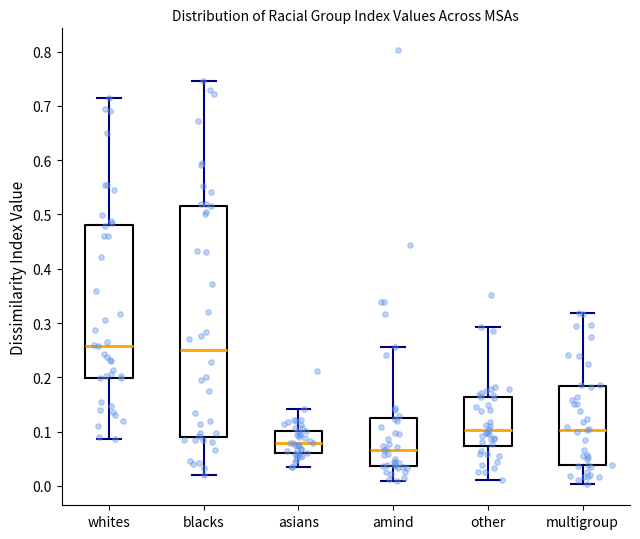

Comparing the boxes themselves (not the whiskers), which one is the tallest?

blacks